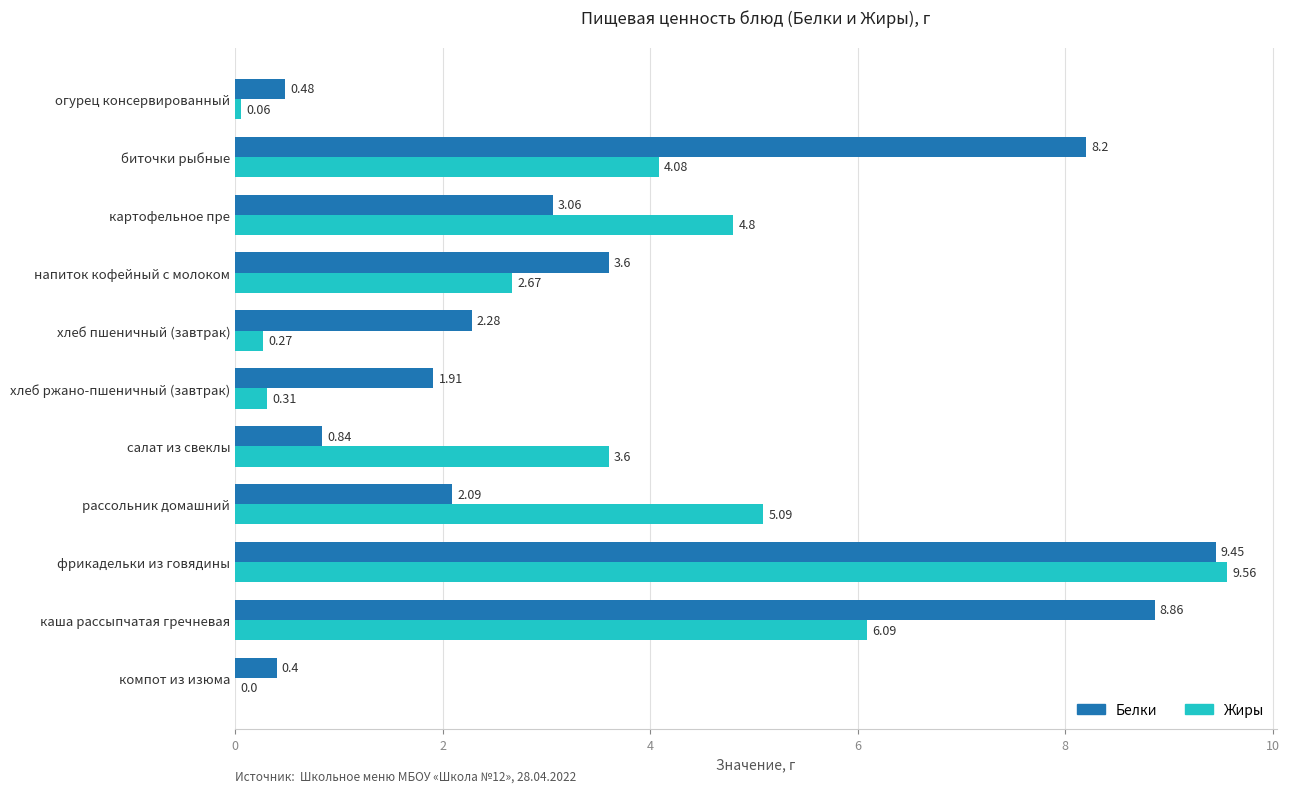

At which category is the sum across all series the highest?

фрикадельки из говядины